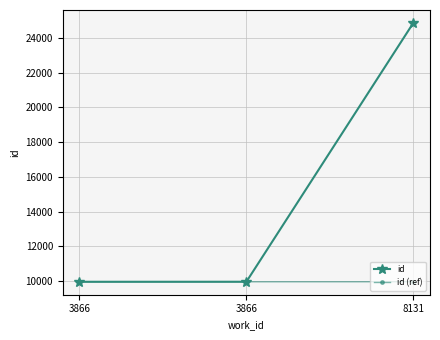

List the series in order of their overall mean, highest first.

id, id (ref)